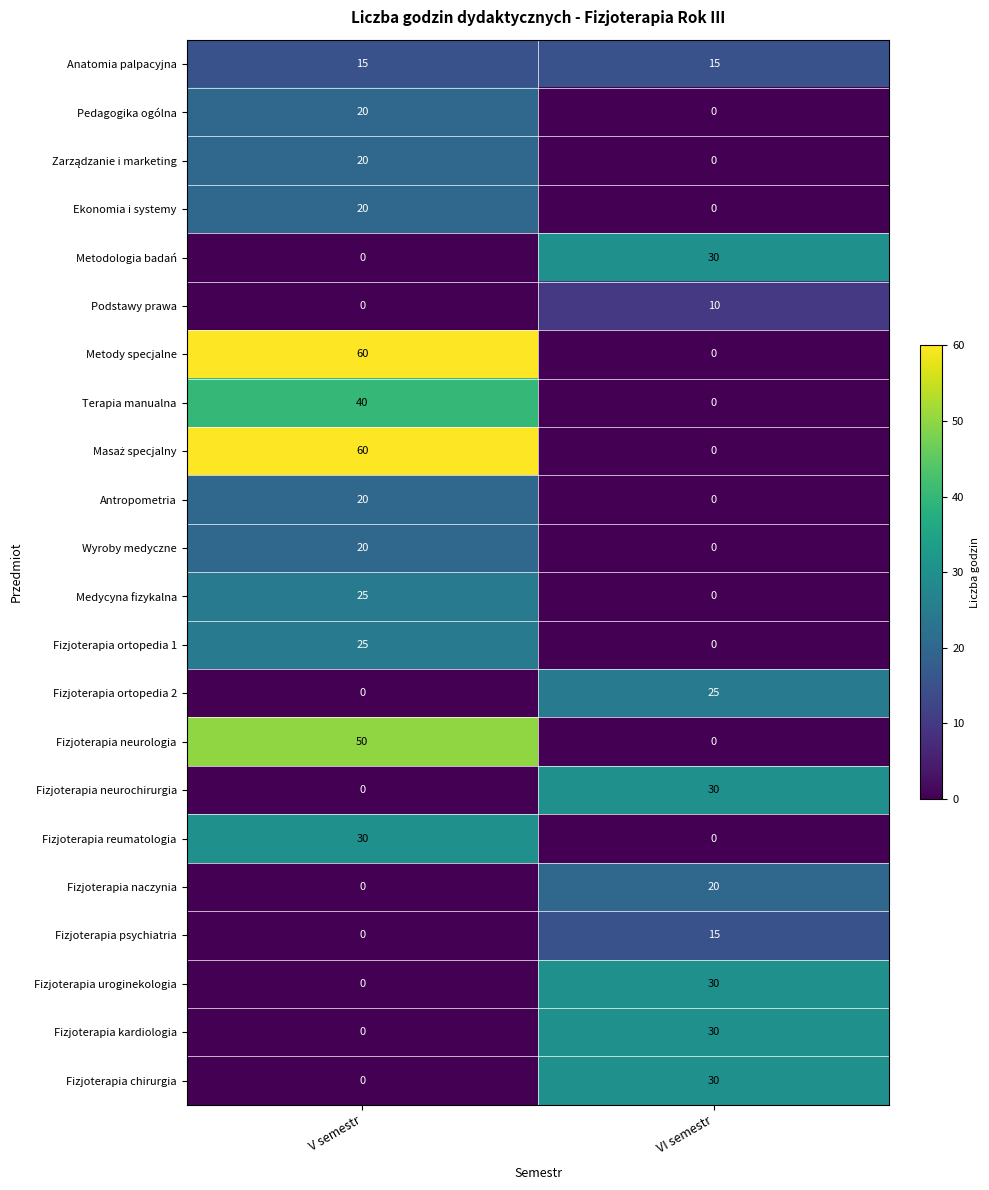

At which category is the sum across all series the highest?

V semestr